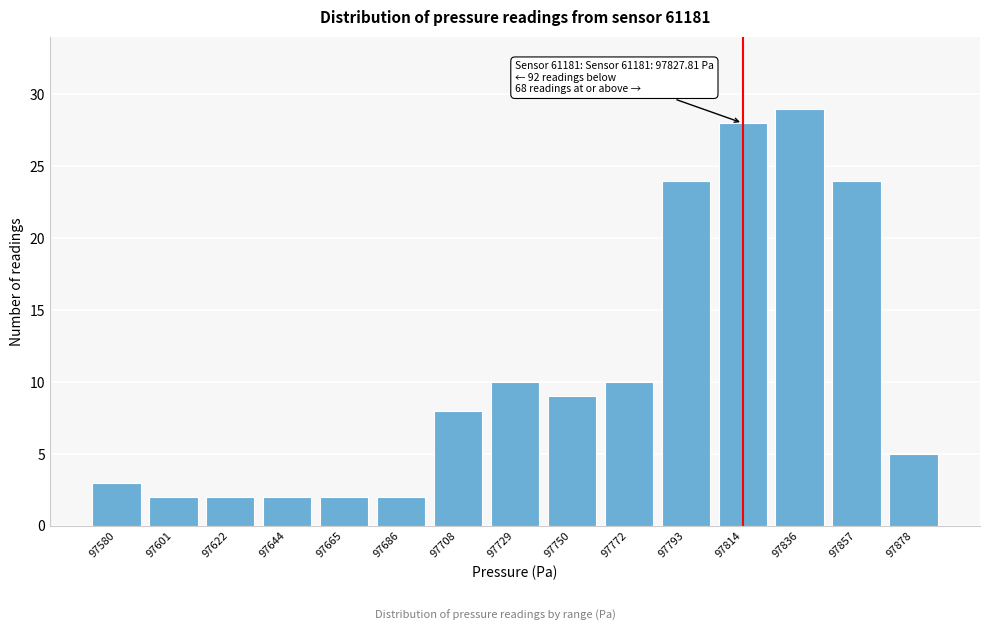

Reading left to right, list all the values displayed in this chart.

97580=3	97601=2	97622=2	97644=2	97665=2	97686=2	97708=8	97729=10	97750=9	97772=10	97793=24	97814=28	97836=29	97857=24	97878=5